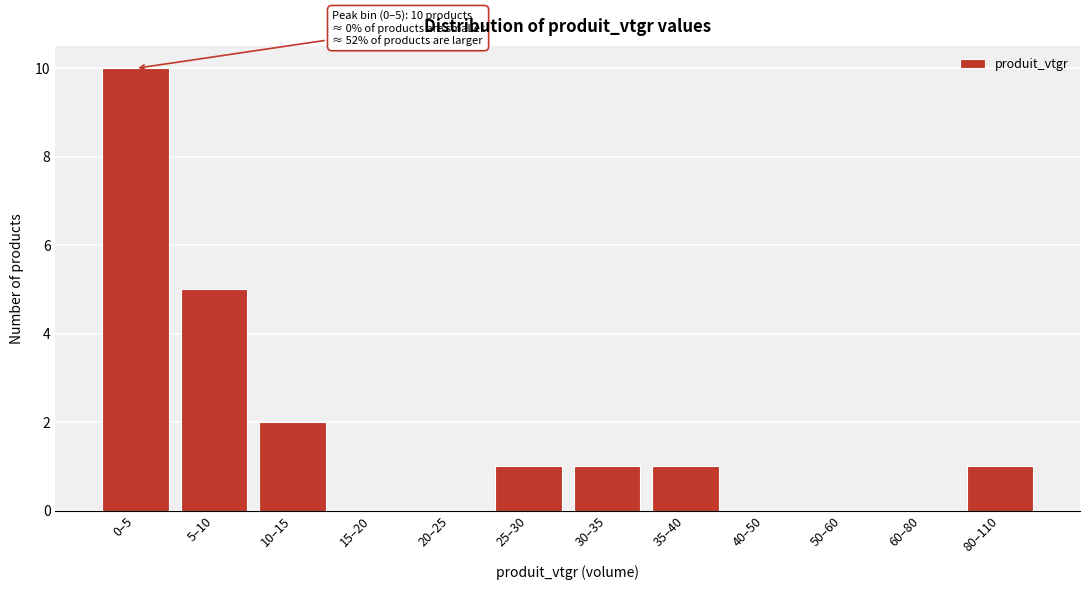

Reading left to right, transcribe all the data shown in this chart.

0–5=10	5–10=5	10–15=2	15–20=0	20–25=0	25–30=1	30–35=1	35–40=1	40–50=0	50–60=0	60–80=0	80–110=1